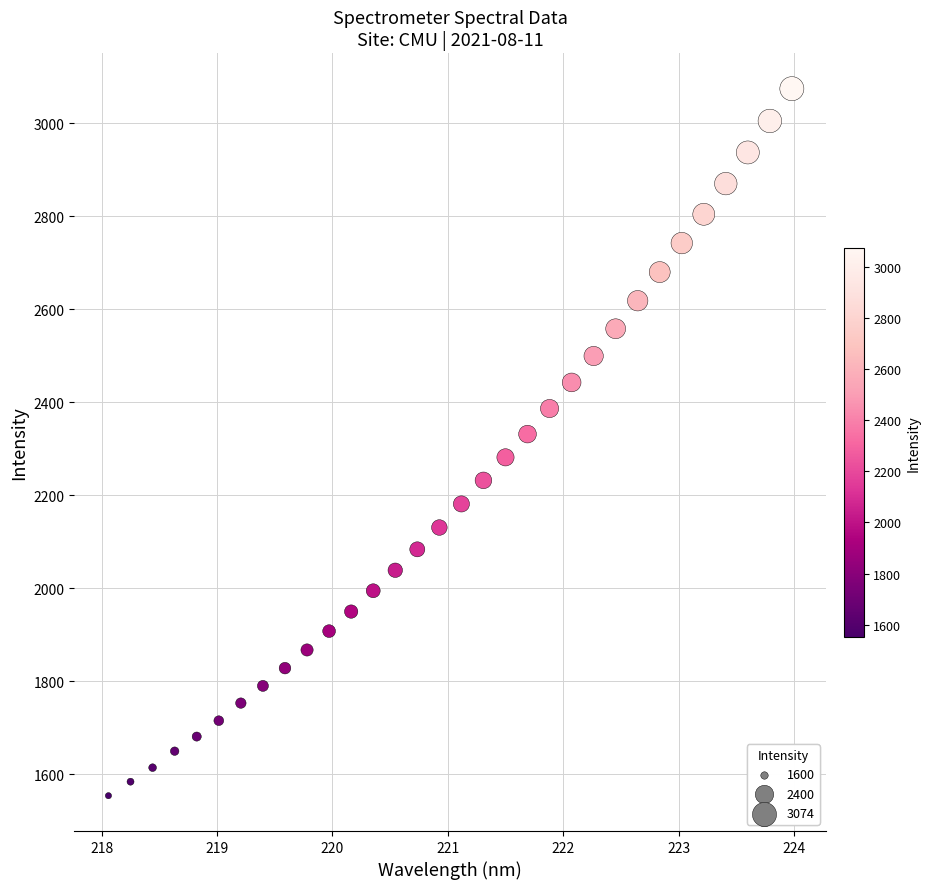

What is the range of Y values (max minus min)?

1520.4